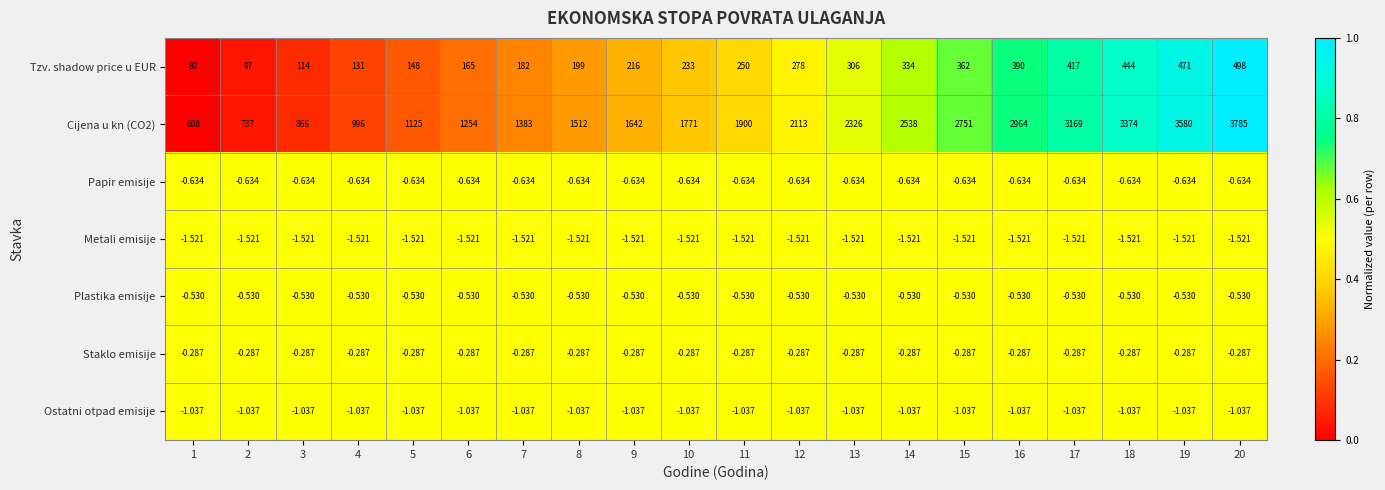

Count the number of categories in the chart.

20